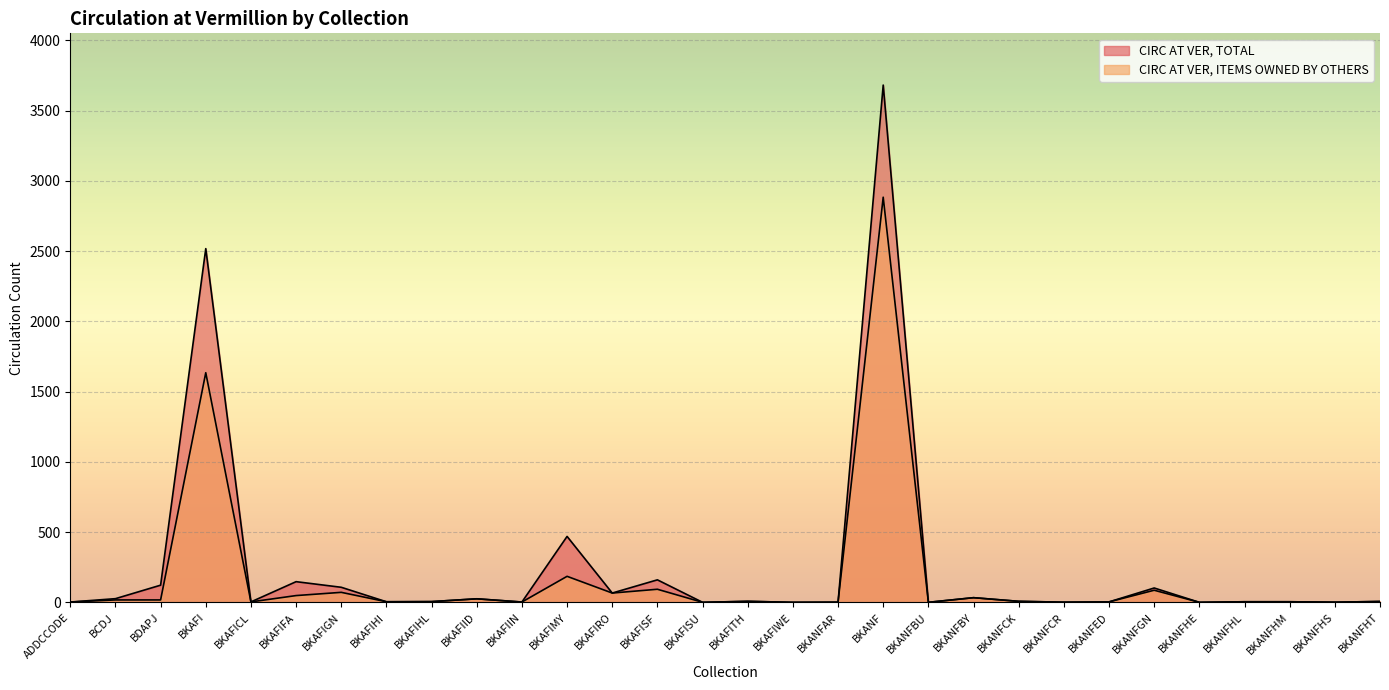

Which category has the highest value in the CIRC AT VER, ITEMS OWNED BY OTHERS series?

BKANF